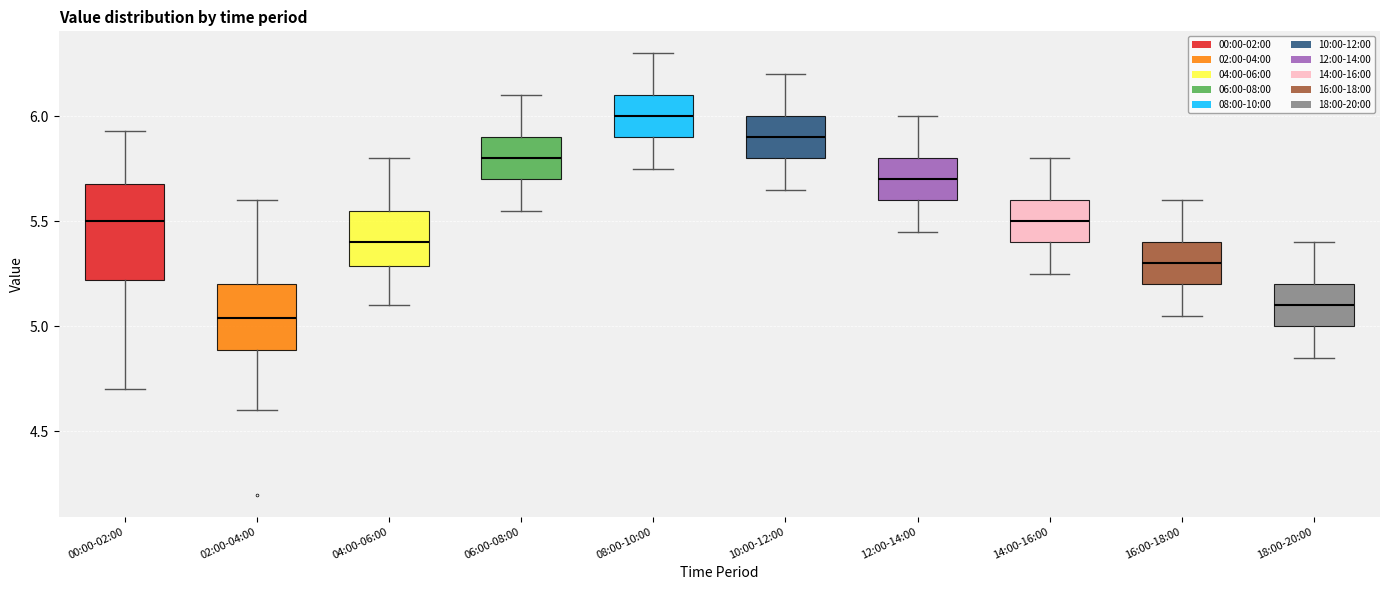

Which box has the lowest median line?

02:00-04:00